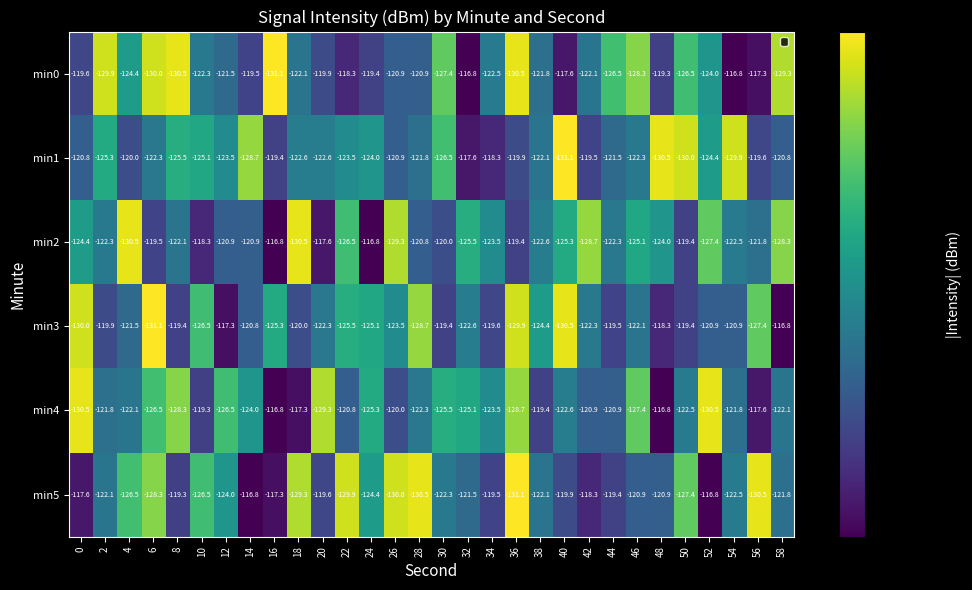

The min4 series shows -128.3 at 8. True or false?

True